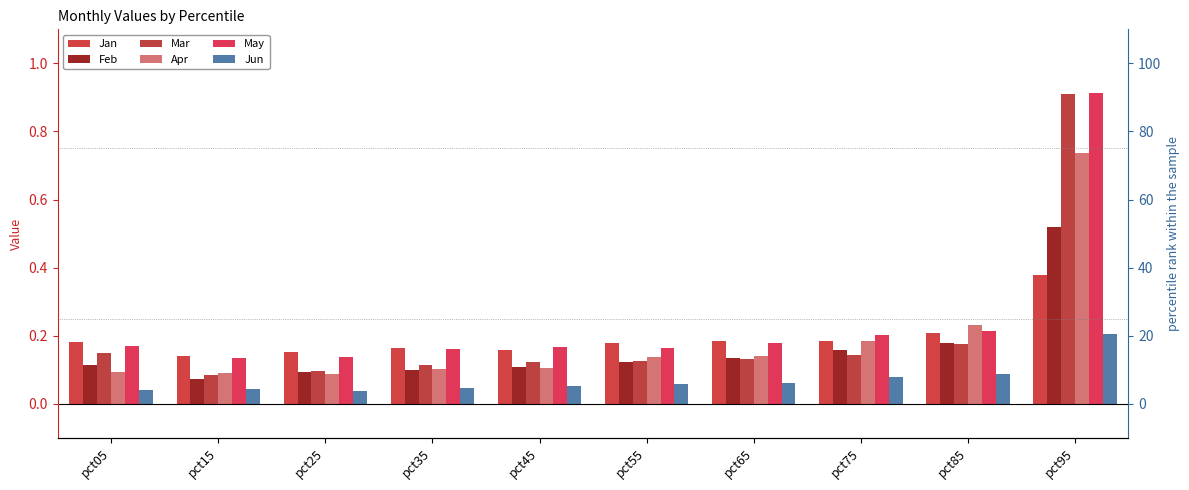

Reading left to right, transcribe all the data shown in this chart.

Jan: 0.2	0.1	0.2	0.2	0.2	0.2	0.2	0.2	0.2	0.4
Feb: 0.1	0.1	0.1	0.1	0.1	0.1	0.1	0.2	0.2	0.5
Mar: 0.1	0.1	0.1	0.1	0.1	0.1	0.1	0.1	0.2	0.9
Apr: 0.1	0.1	0.1	0.1	0.1	0.1	0.1	0.2	0.2	0.7
May: 0.2	0.1	0.1	0.2	0.2	0.2	0.2	0.2	0.2	0.9
Jun: 0.0	0.0	0.0	0.0	0.1	0.1	0.1	0.1	0.1	0.2